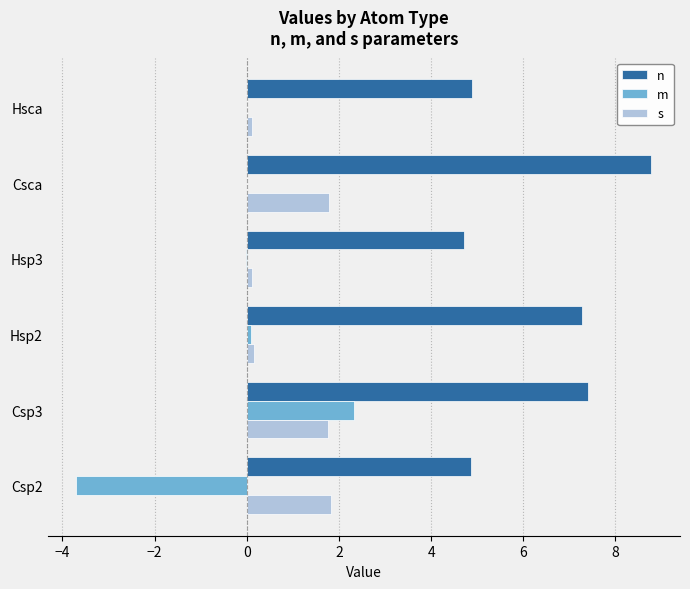

Which series has the largest total across all categories?

n